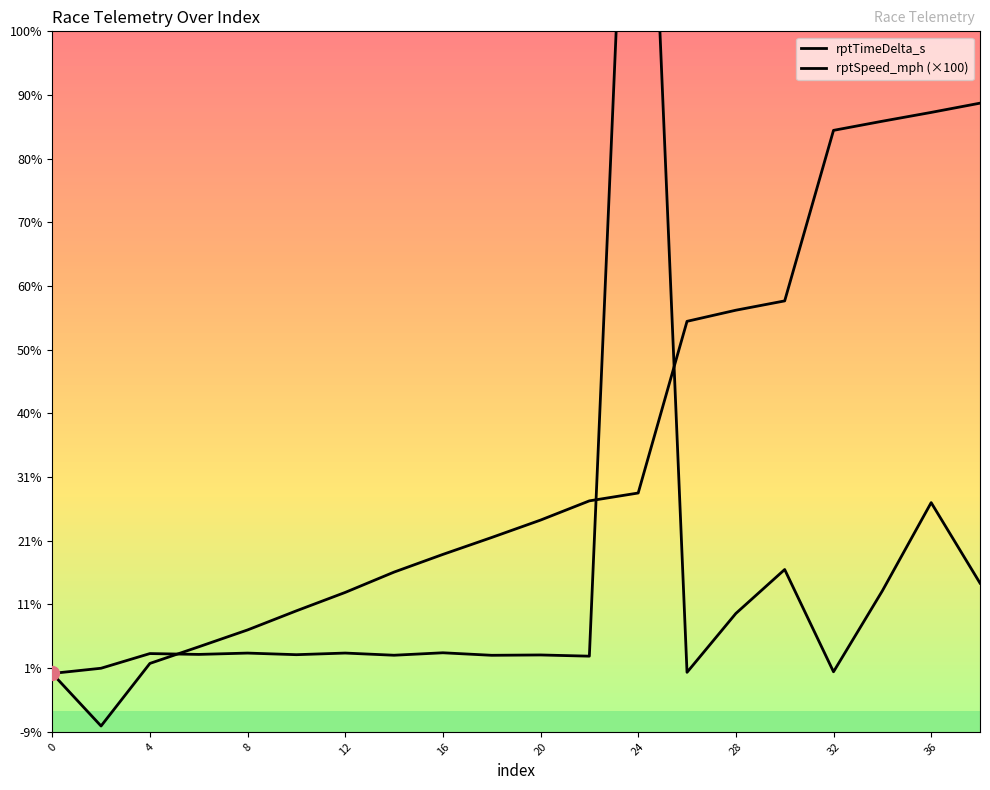

What are all the series names shown in the legend?

rptTimeDelta_s, rptSpeed_mph (×100)